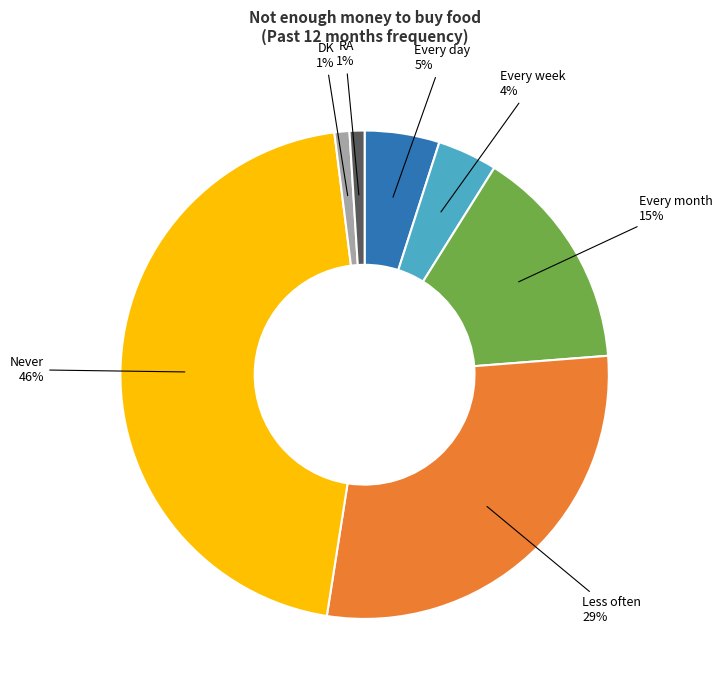

What is the ratio of the value at Never to the value at DK?

46.0